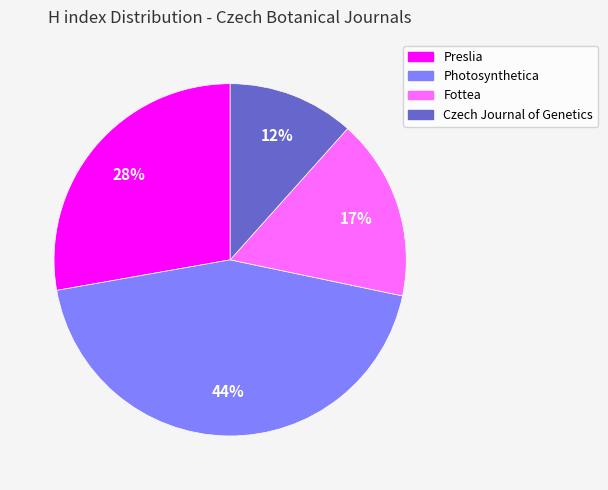

Does Preslia represent more than half of the total?

No